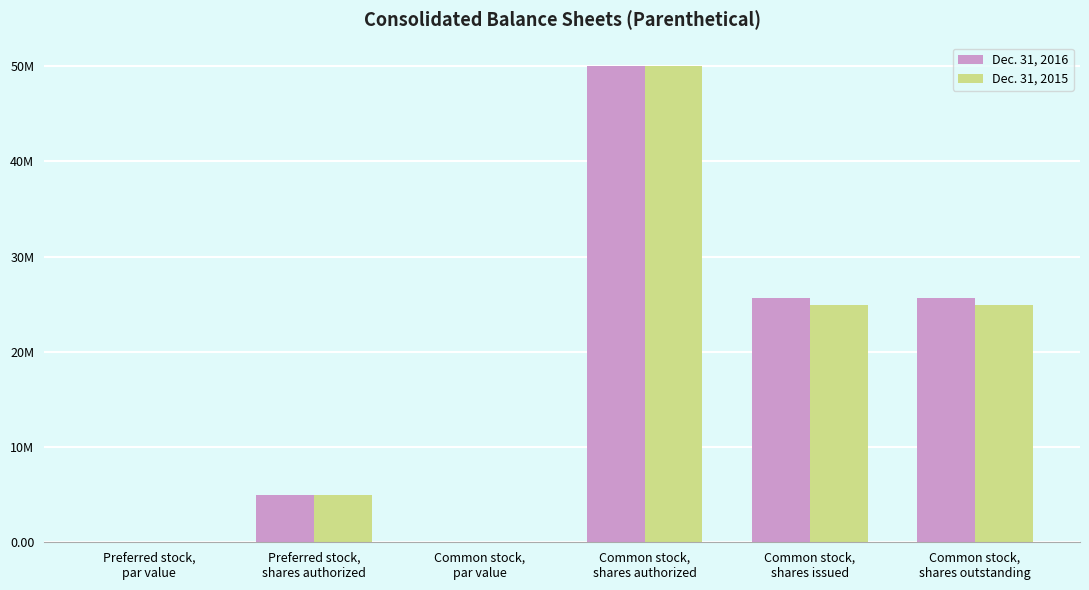

Are the bars horizontal?

No